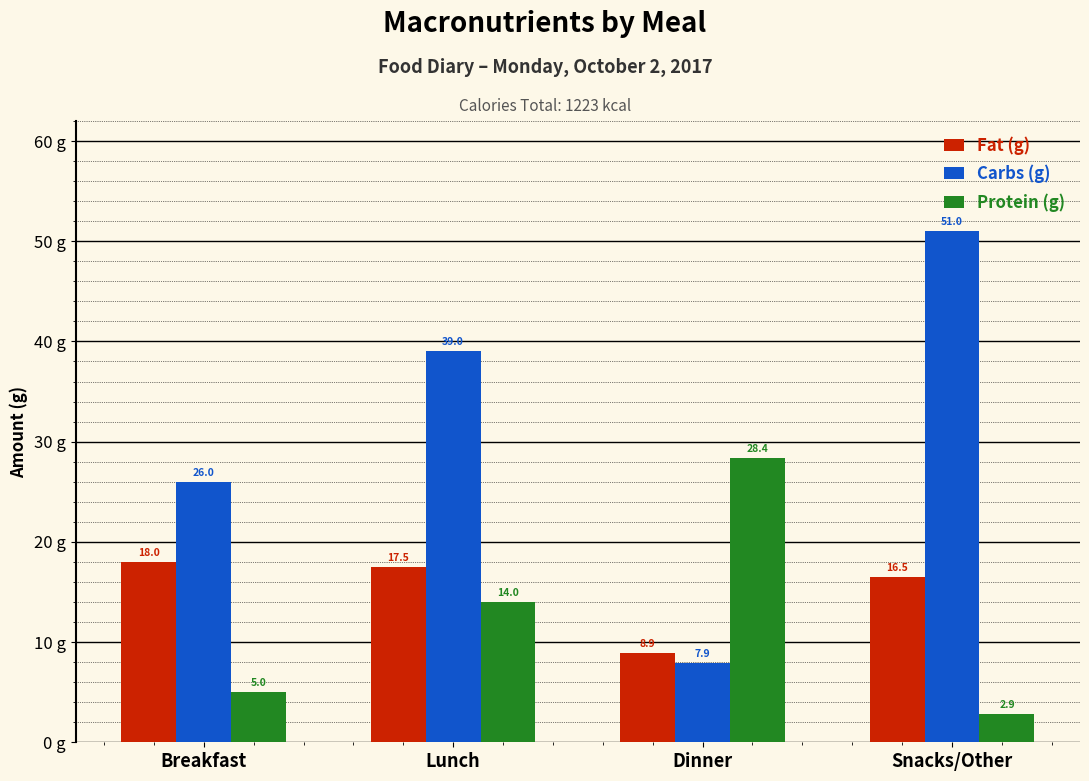

Is the value of Carbs (g) at Lunch greater than the value of Fat (g) at Breakfast?

Yes